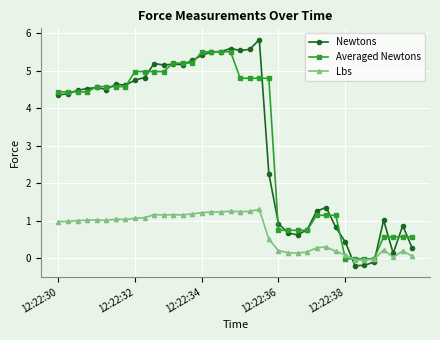

True or false: Lbs has more than 2 points higher than both neighbors.

True